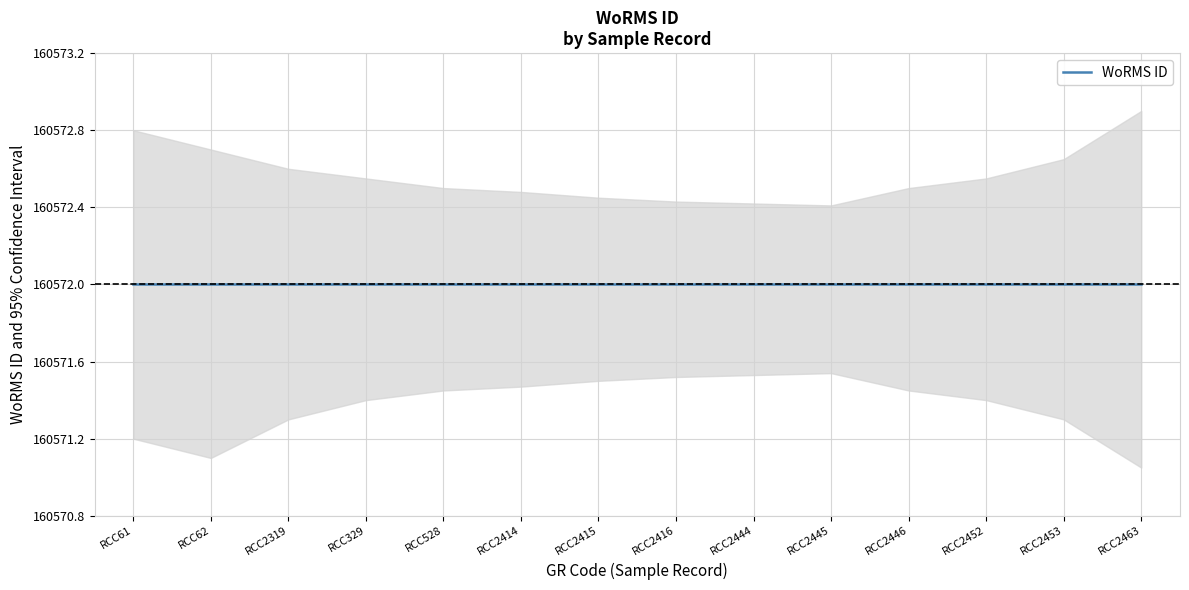

The WoRMS ID series shows 160572.0 at 2008-06-22. True or false?

True